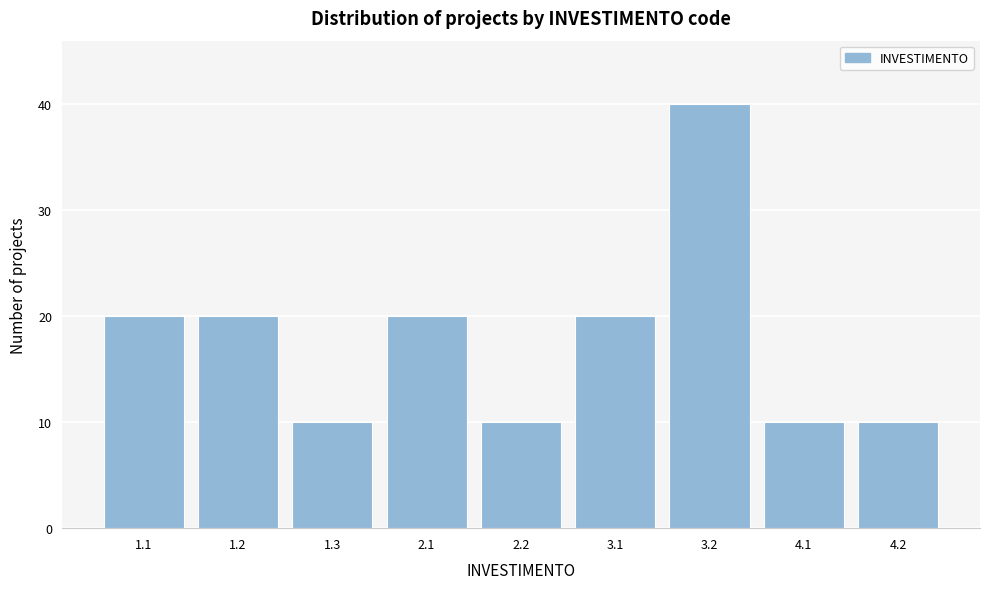

Reading left to right, list all the values displayed in this chart.

1.1=20	1.2=20	1.3=10	2.1=20	2.2=10	3.1=20	3.2=40	4.1=10	4.2=10